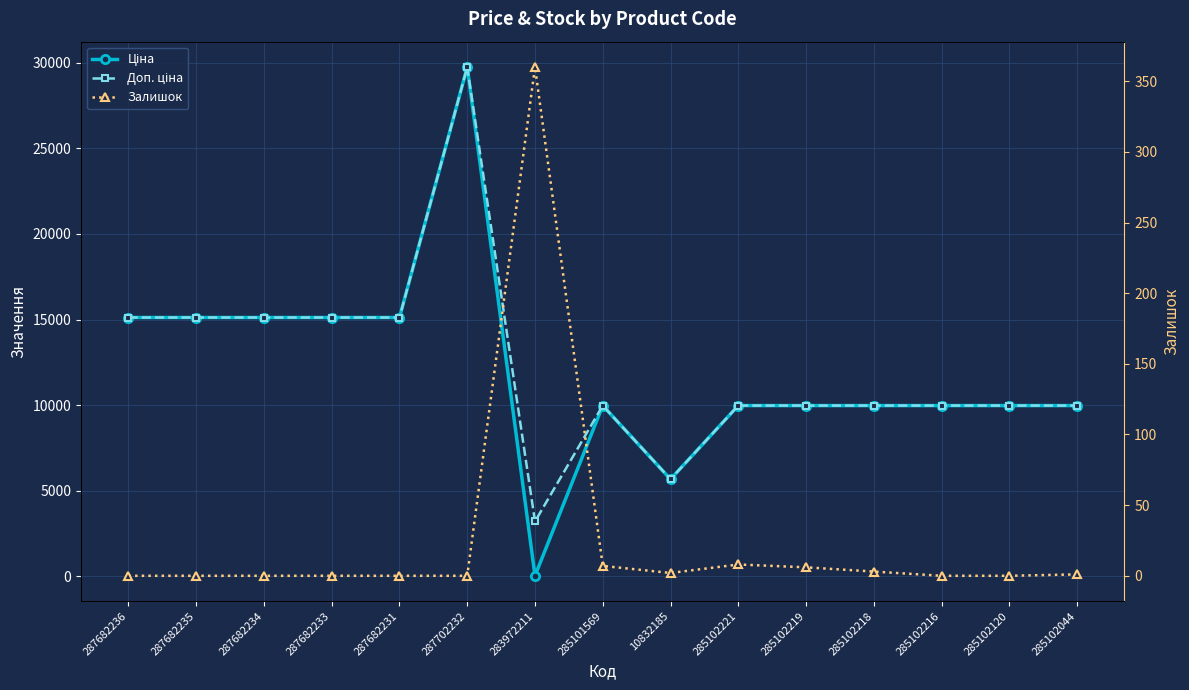

What is the maximum value shown in the chart?

29747.2